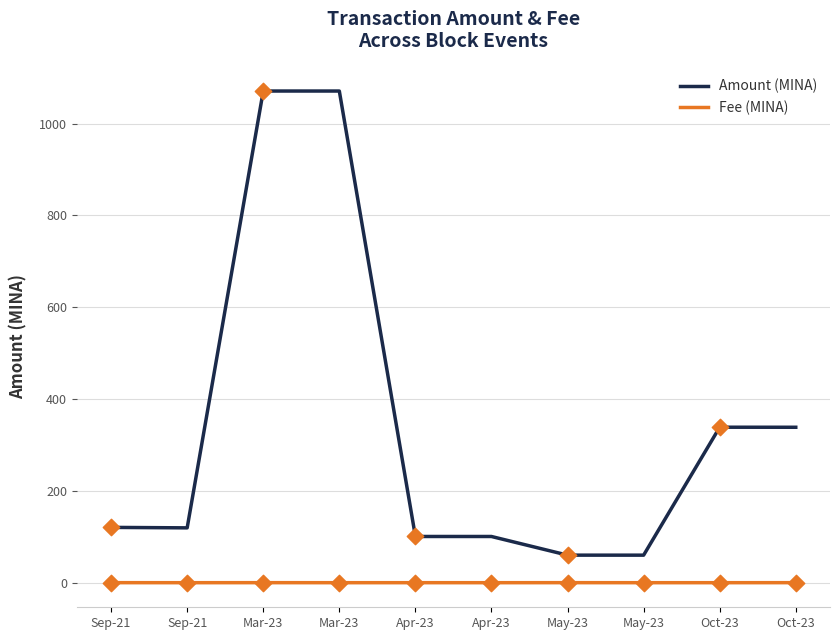

At how many categories does at least one series exceed 602?

2